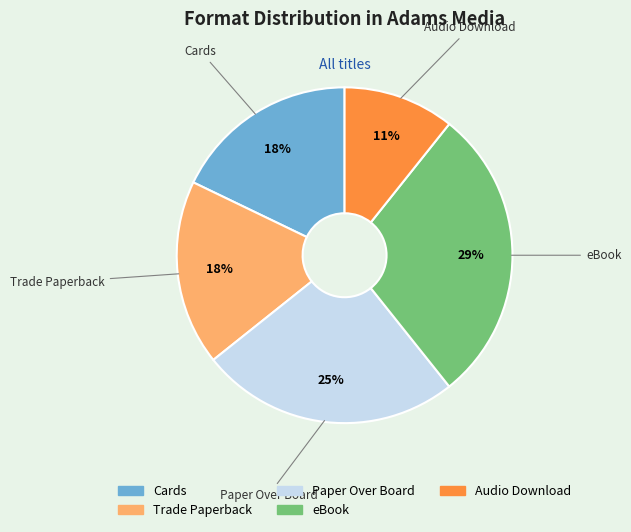

Is there a majority slice in this chart?

No